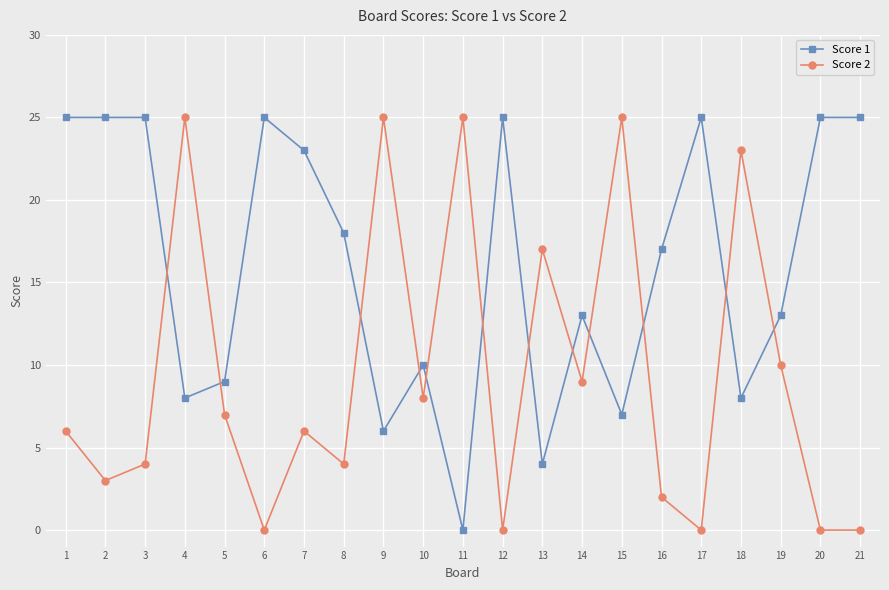

How many interior local peaks does the Score 2 series have?

7